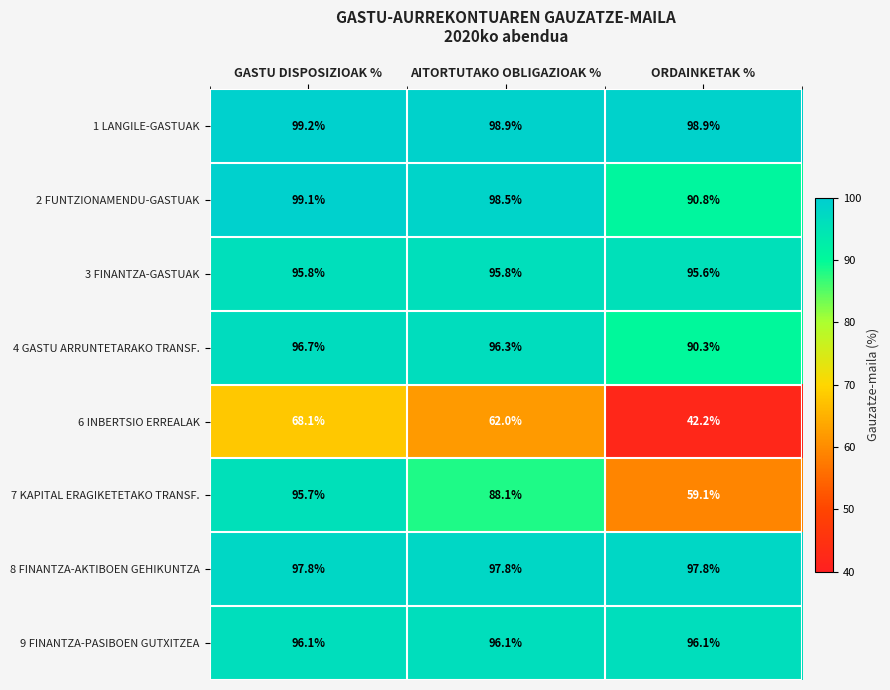

What is the difference between the maximum and minimum values in the 6 INBERTSIO ERREALAK series?

25.9